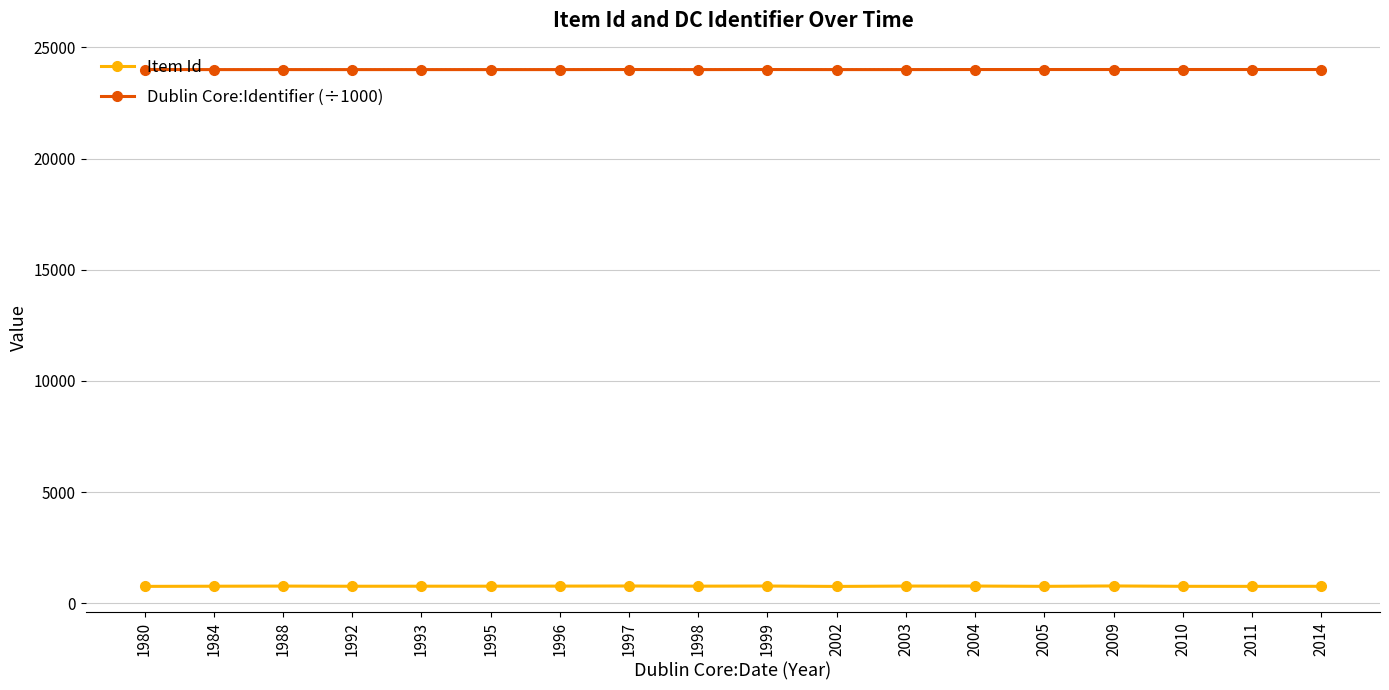

What is the sum of the Item Id values at 1996 and 2004?

1541.0